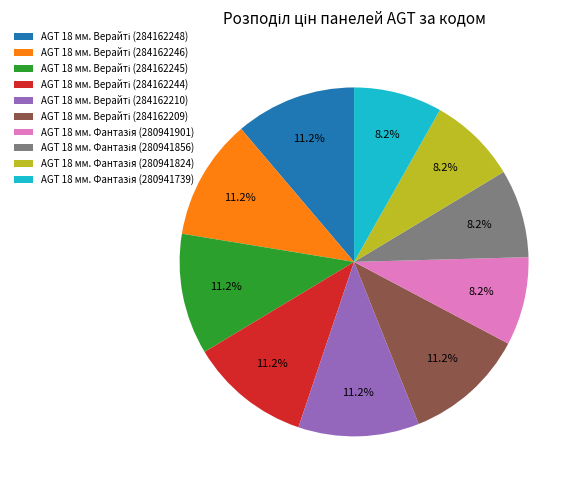

Does any single category account for the majority?

No